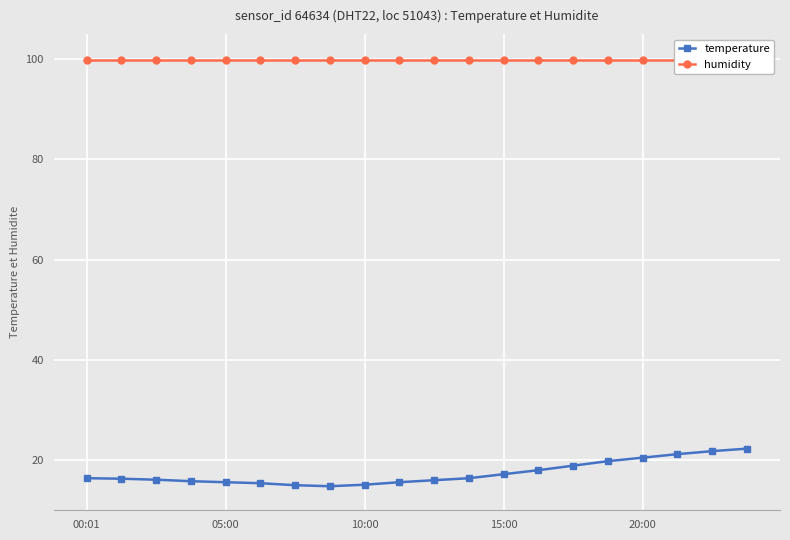

What is the sum of the temperature values at 11 and 17?

37.6